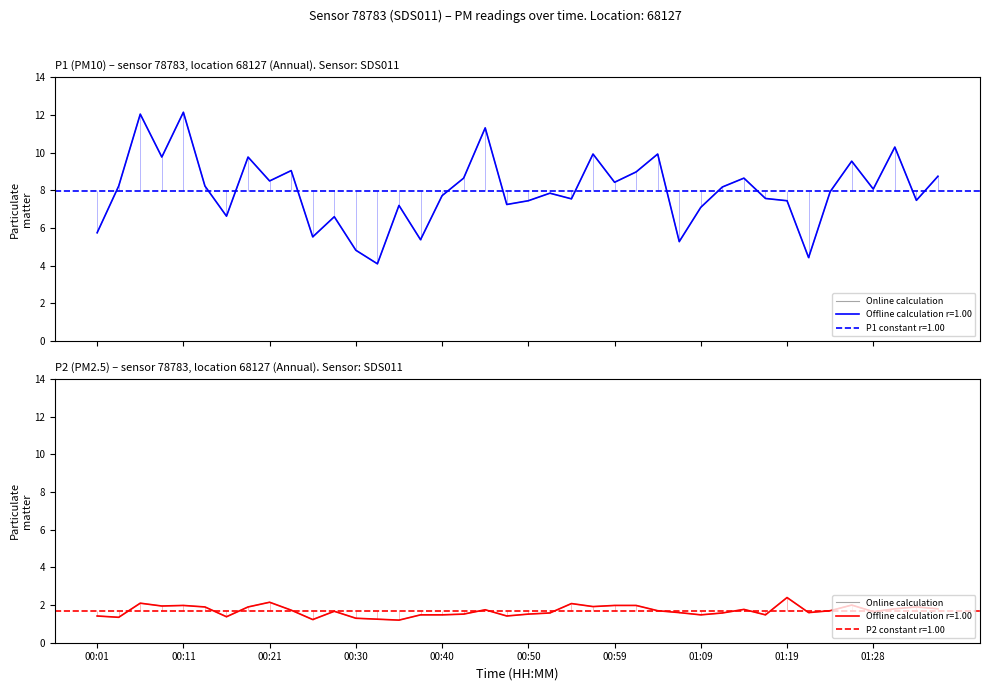

Is this an area chart (filled region under the line)?

No